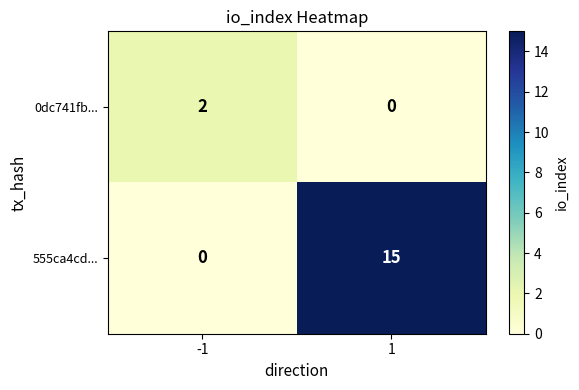

The value of 0dc741fb... at -1 is 2. True or false?

True